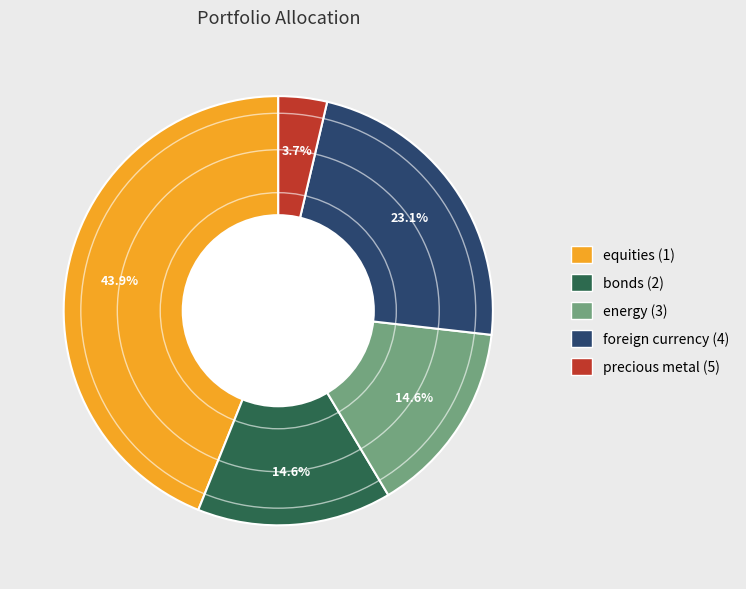

What percentage is the energy (3) slice, to the nearest percent?

15%